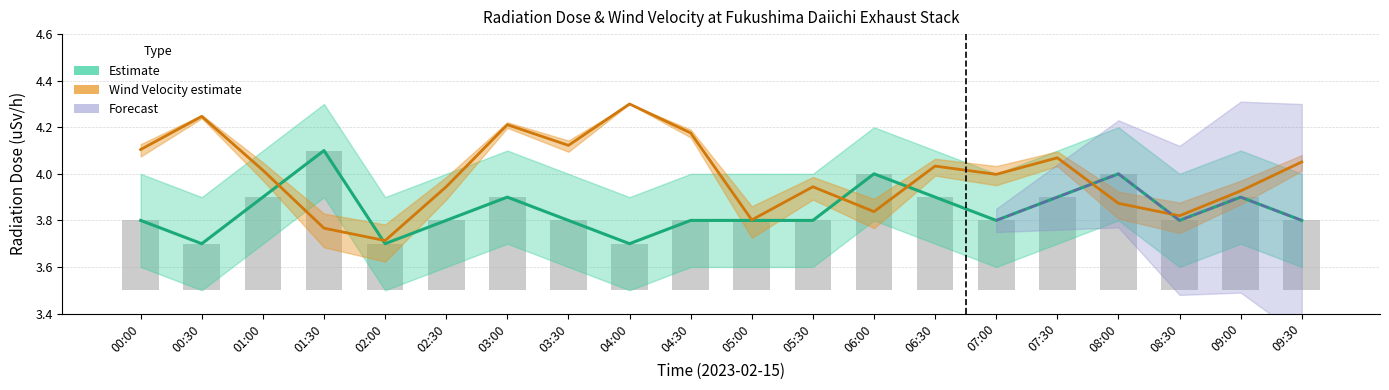

At which label does Wind Velocity (m/s) first exceed 4?

00:00